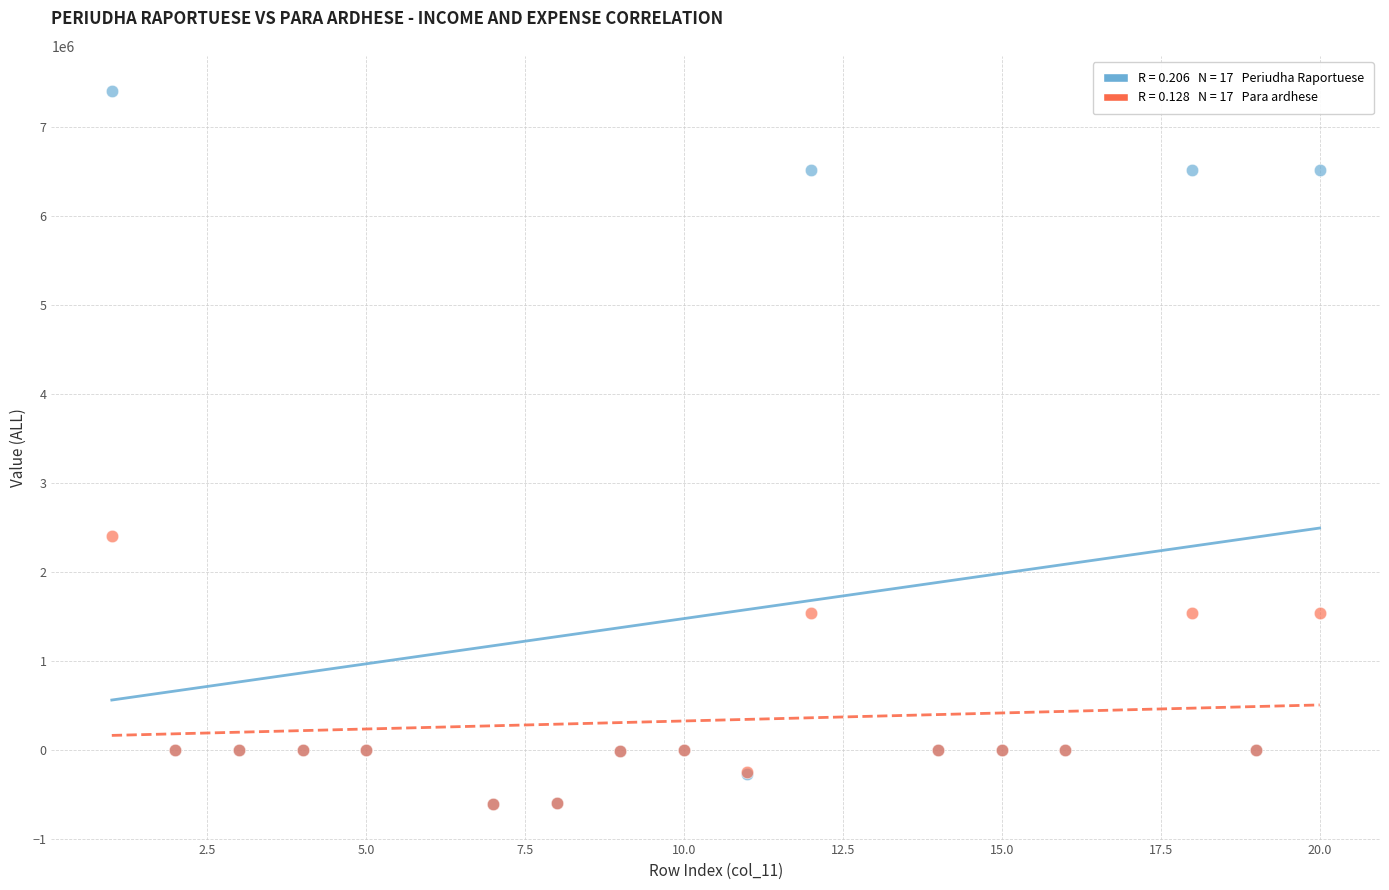

Across all series, what Y value is closest to 3394900?

2400000